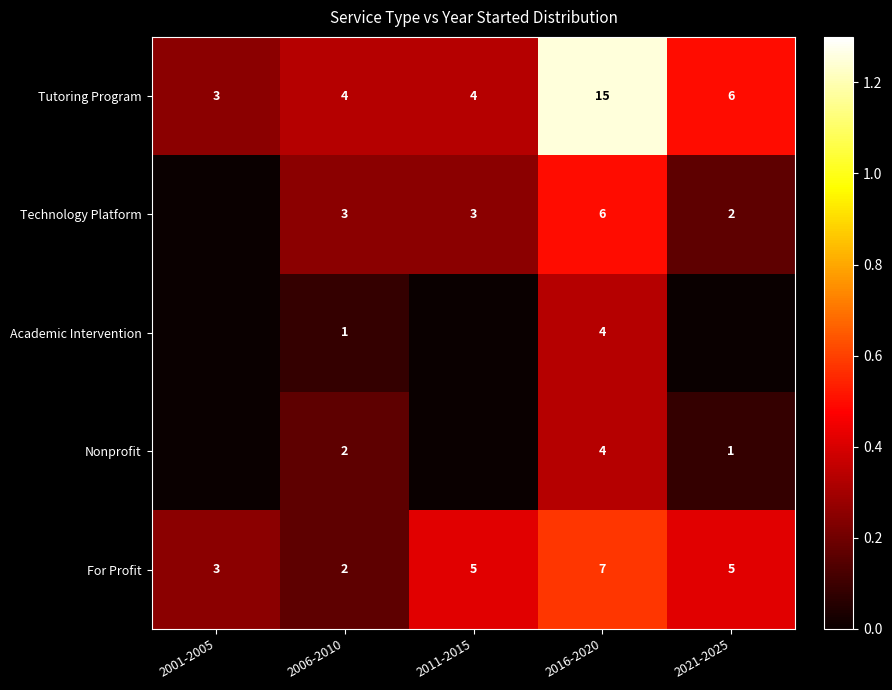

The value of Tutoring Program at 2021-2025 is 0.3. True or false?

False